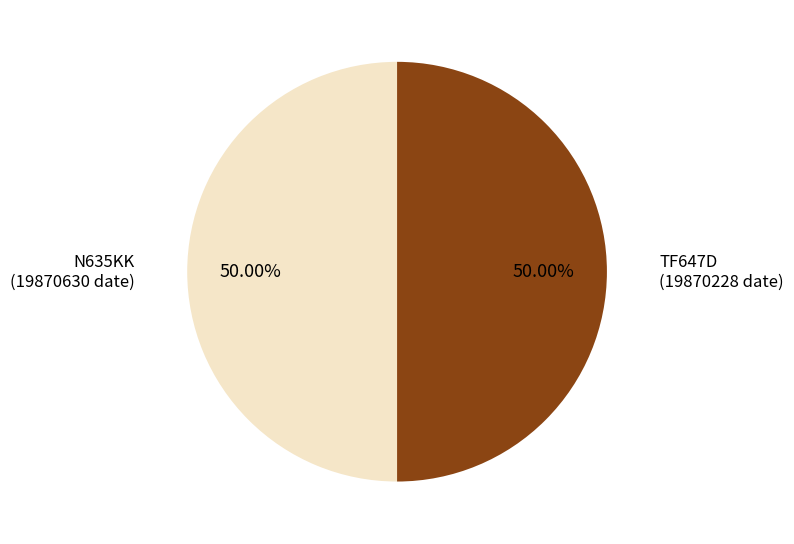

What is the ratio of the value at N635KK to the value at TF647D?

1.0